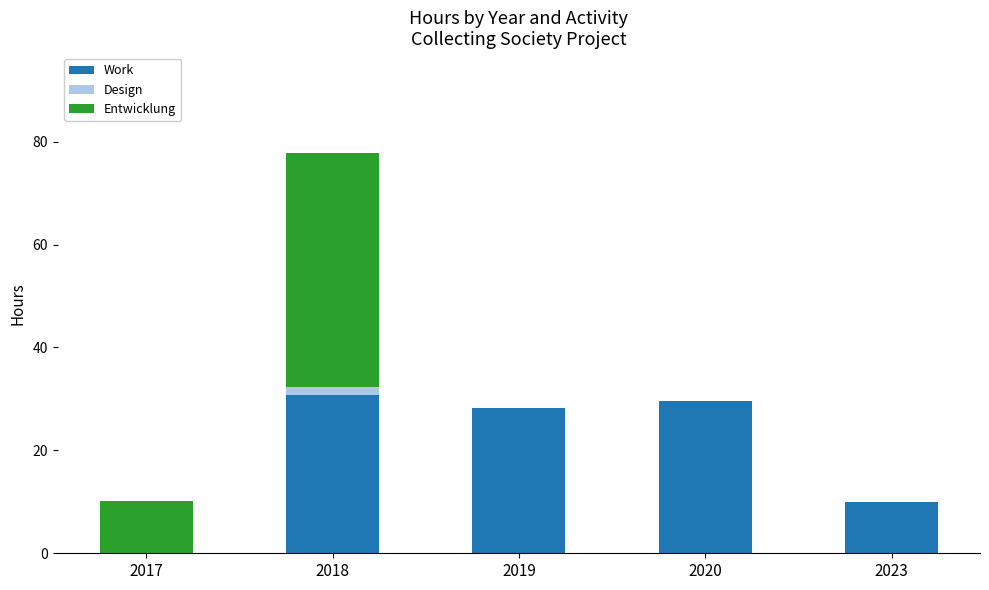

What is the total value across all series at 2020?

29.5